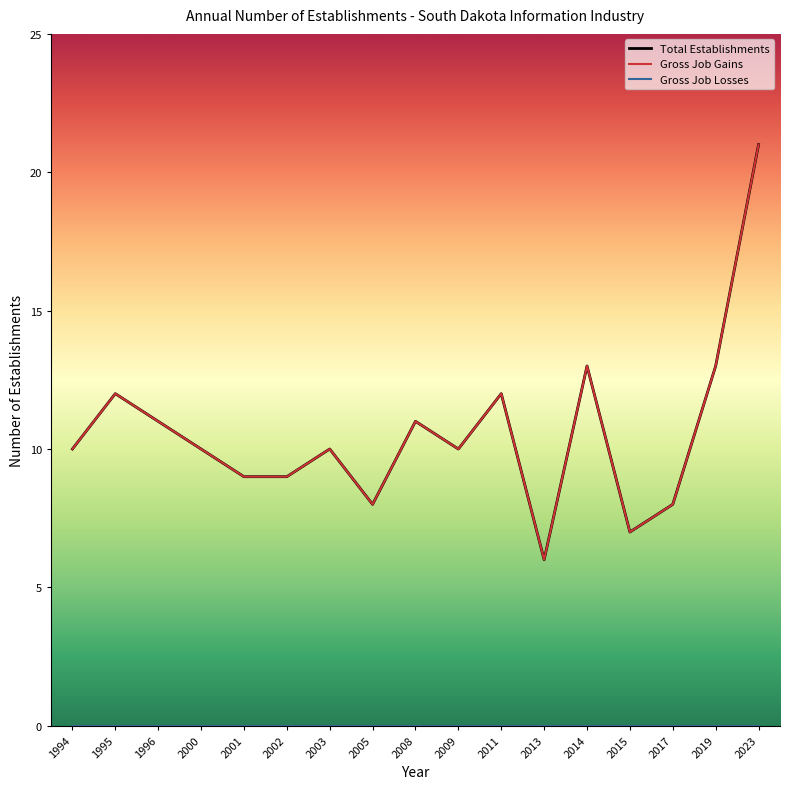

What is the difference between the second highest and minimum values in the Gross Job Gains series?

7